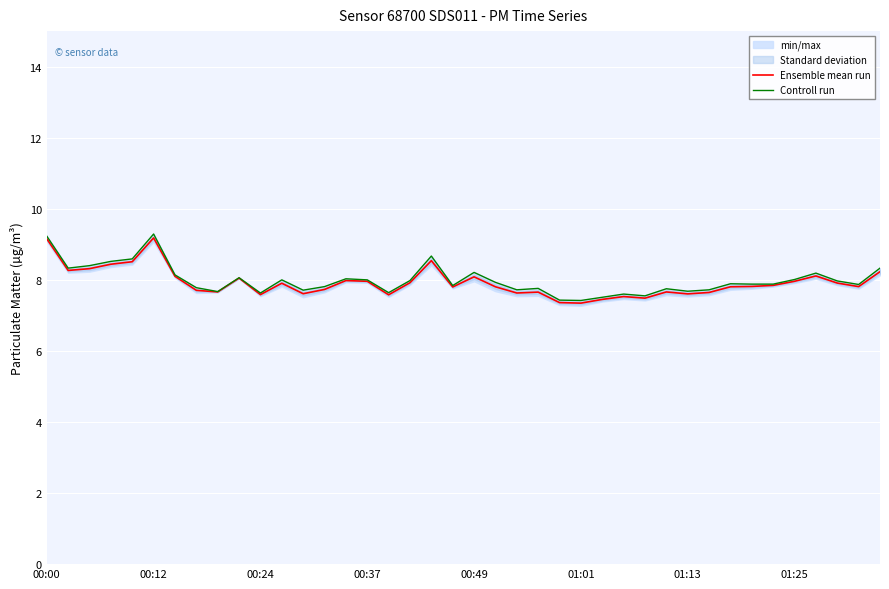

True or false: Controll run has a value of 7.9 at 38.

True